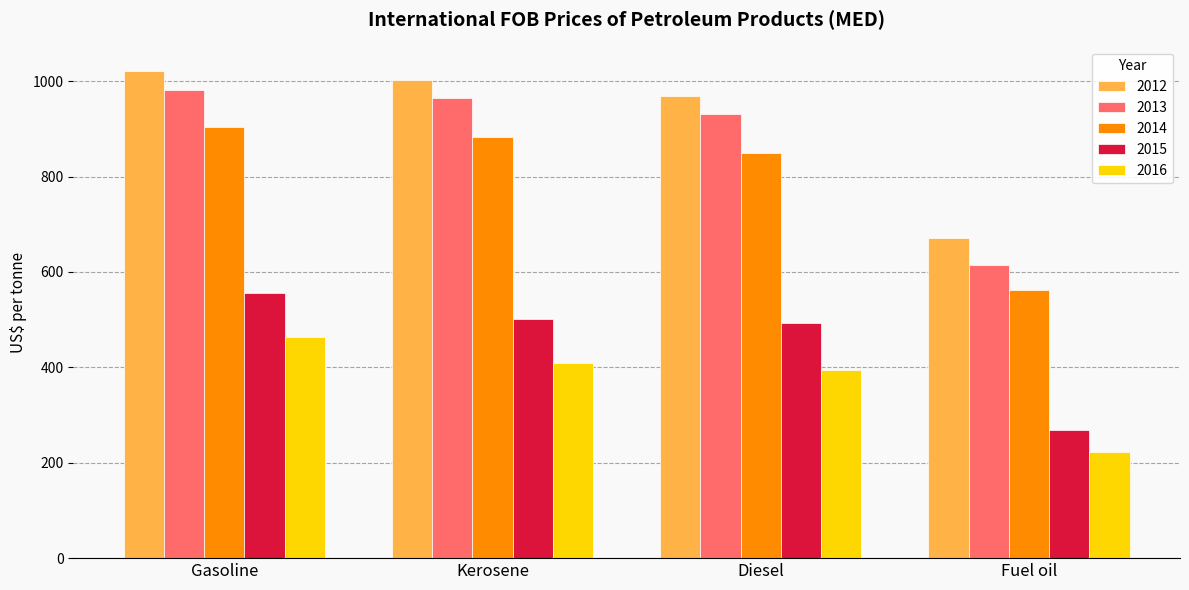

Rank the categories by 2013 value from lowest to highest.

Fuel oil, Diesel, Kerosene, Gasoline